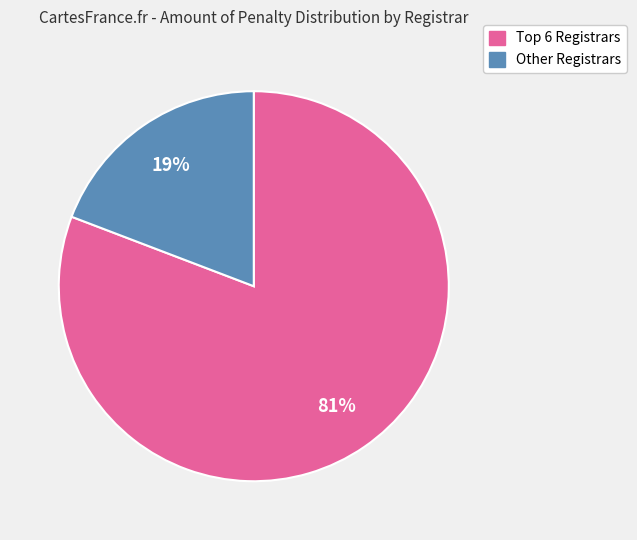

Is there a majority slice in this chart?

Yes